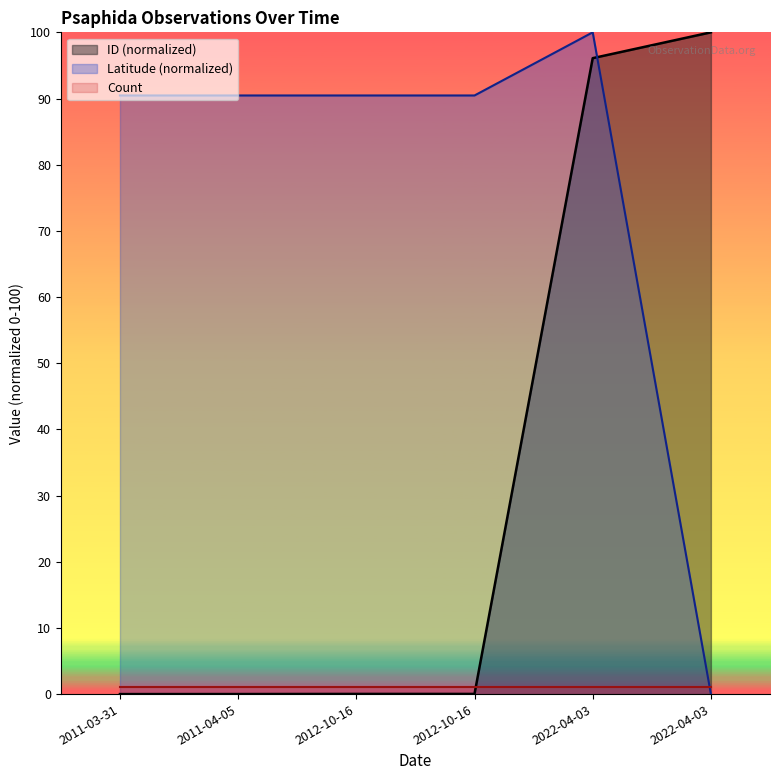

What is the label of the 5th point from the right?

2011-04-05